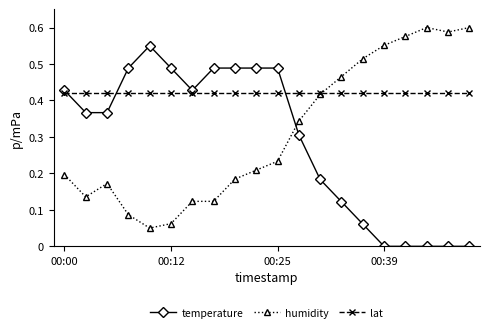

Which series has the largest total across all categories?

lat